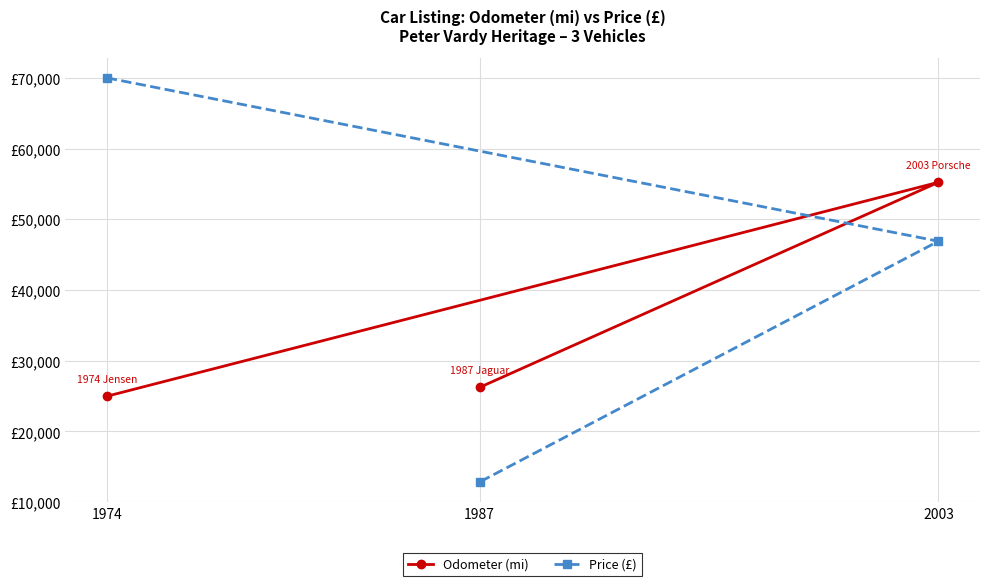

Read the Price (£) value at 1987.

12850